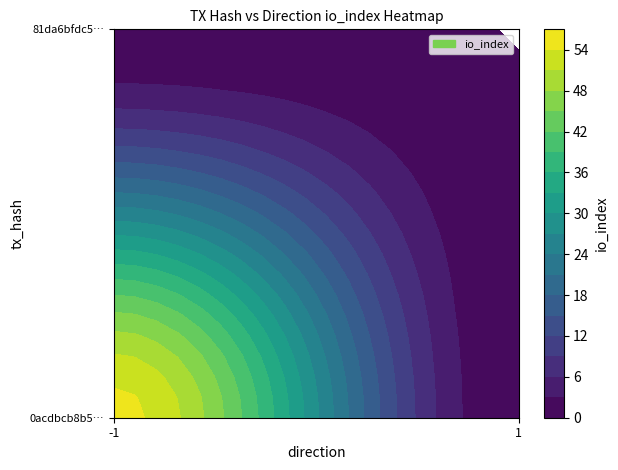

What is the sum of the 0acdbcb8b5e529ff5025e1b088e4f4c5beb4ac1 values at 1 and -1?

55